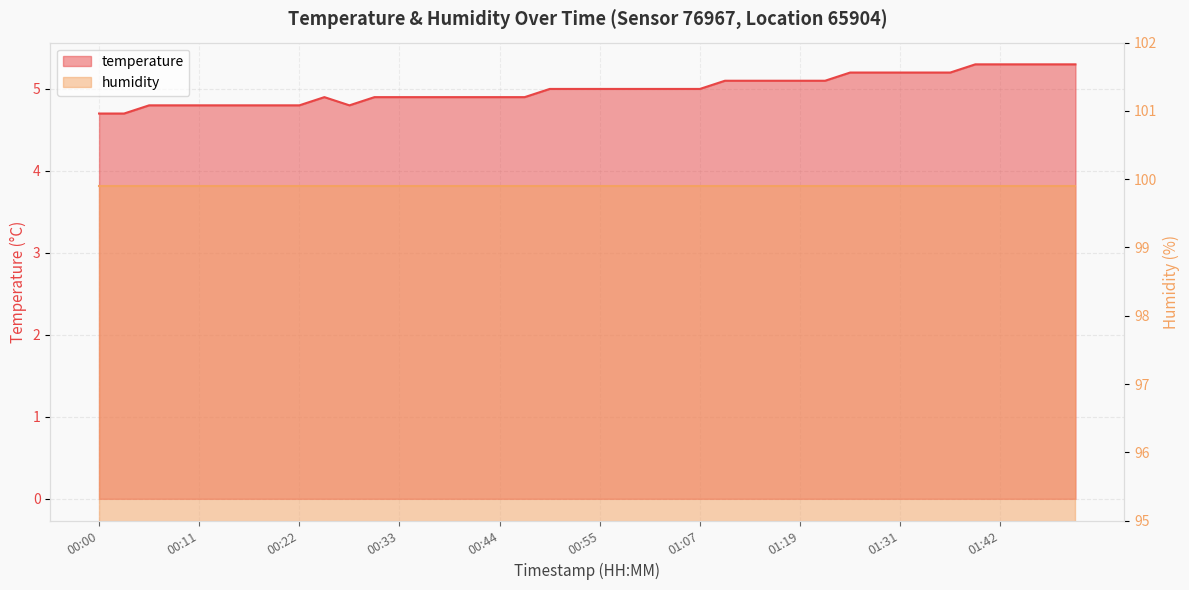

How many points are higher than both their immediate neighbors (excluding endpoints)?

1